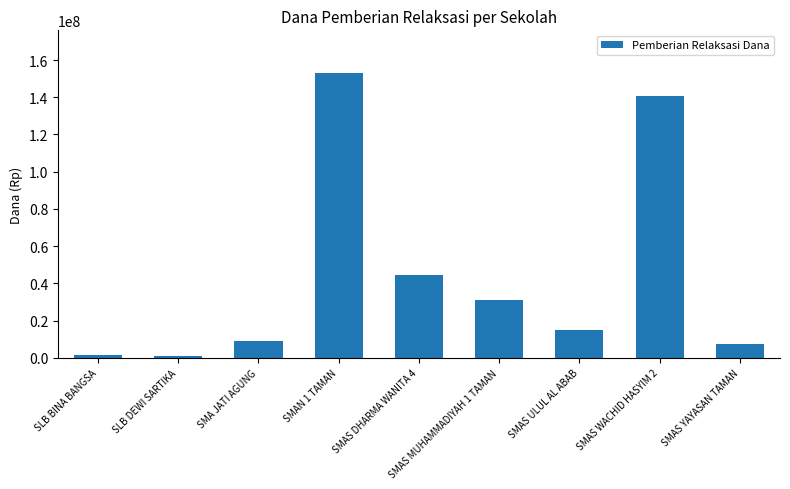

What is the label of the 8th bar from the left?

SMAS WACHID HASYIM 2